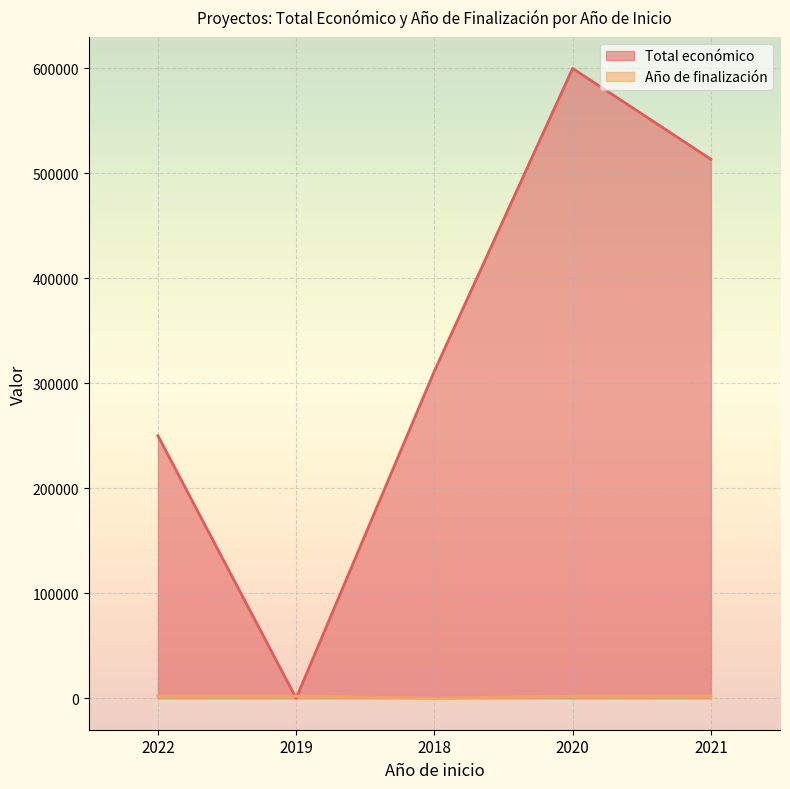

Where does the Año de finalización series first go above 2021?

2019